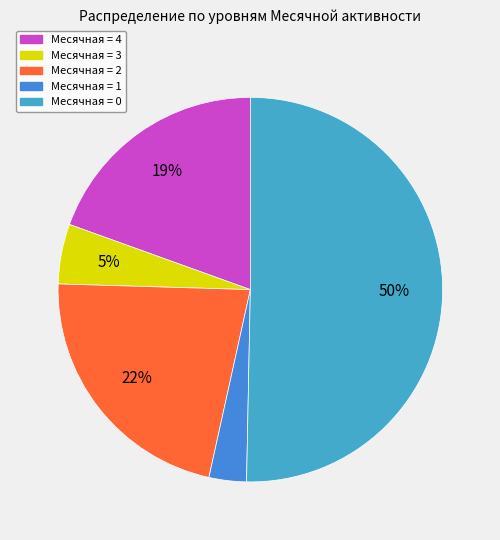

How many segments does this pie chart have?

5